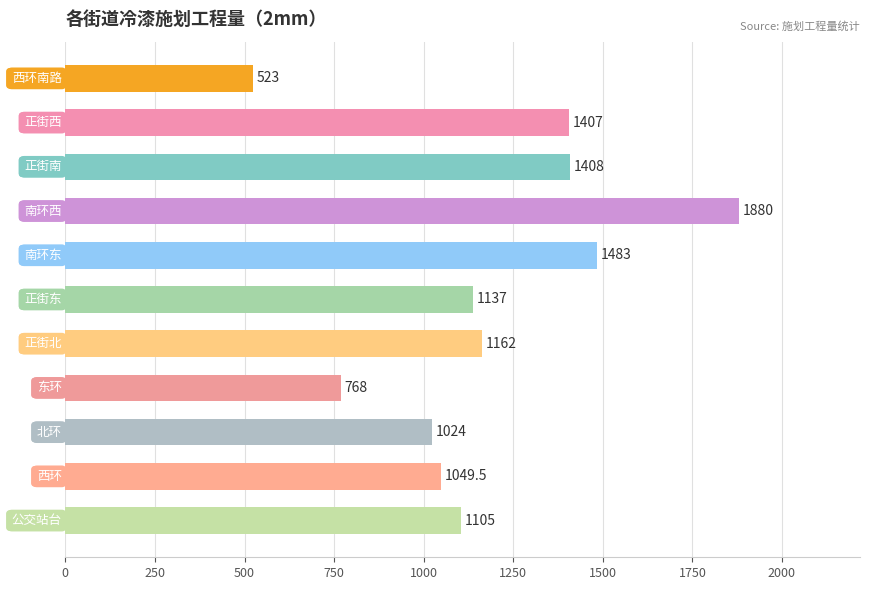

What is the value of the 8th bar from the top?

768.0